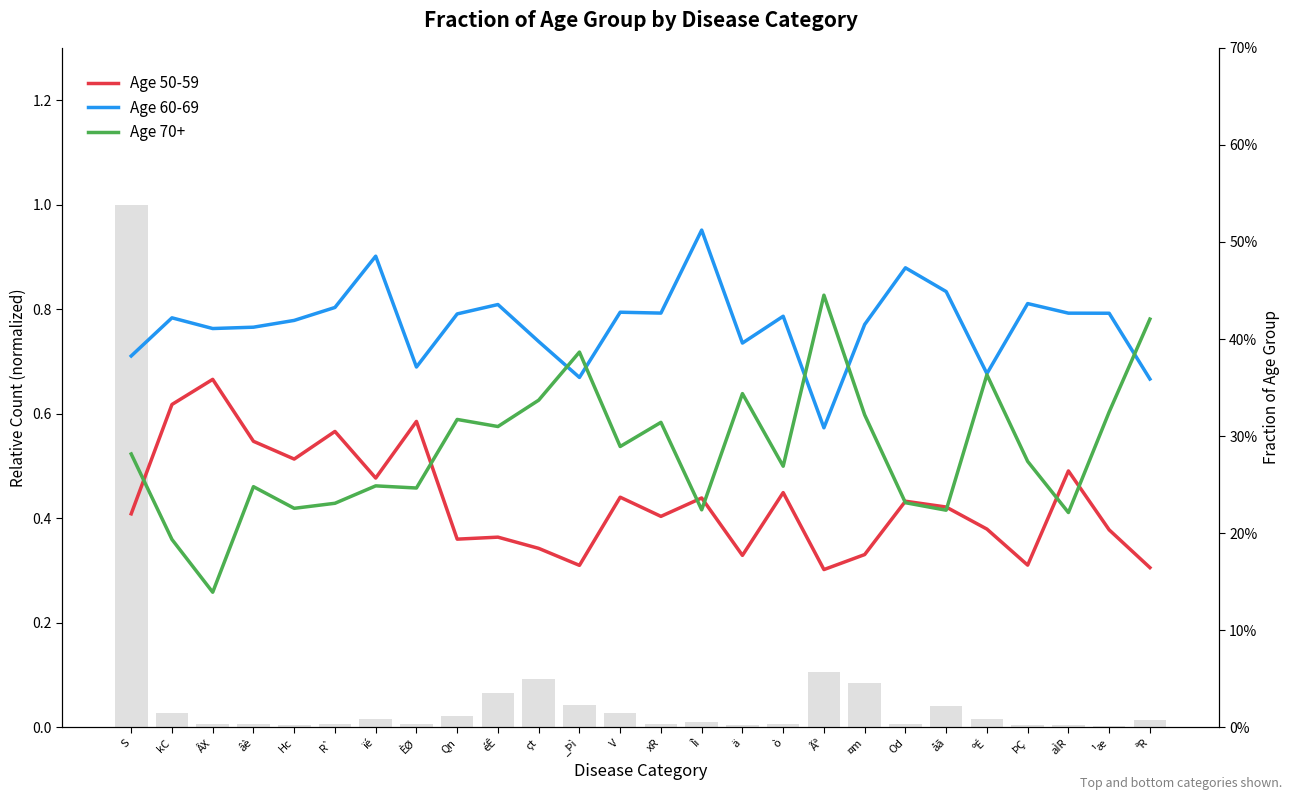

What are all the series names shown in the legend?

Age 50-59, Age 60-69, Age 70+